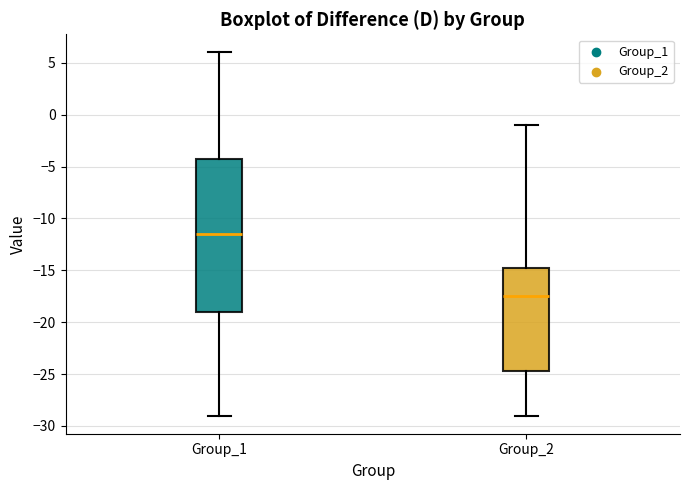

Which box is the tallest, from its lower edge to its upper edge?

Group_1